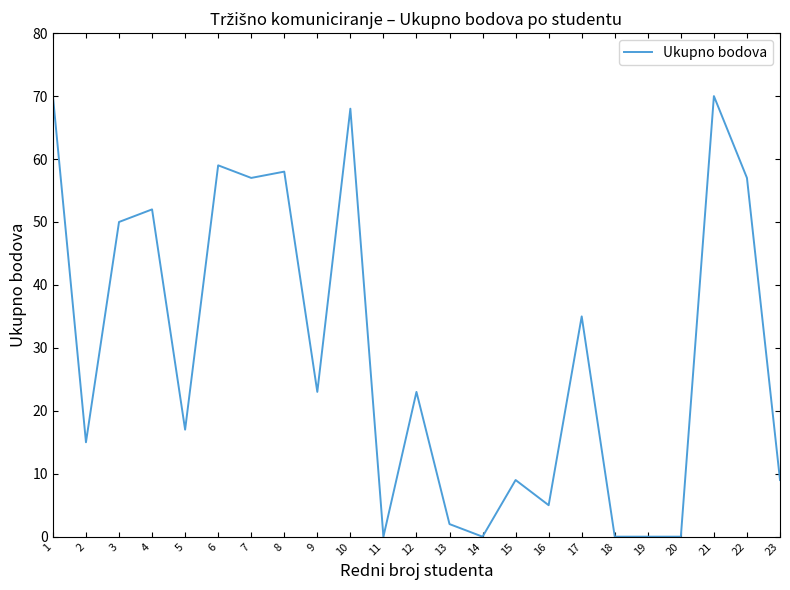

True or false: the data shows 9 at 23.

True